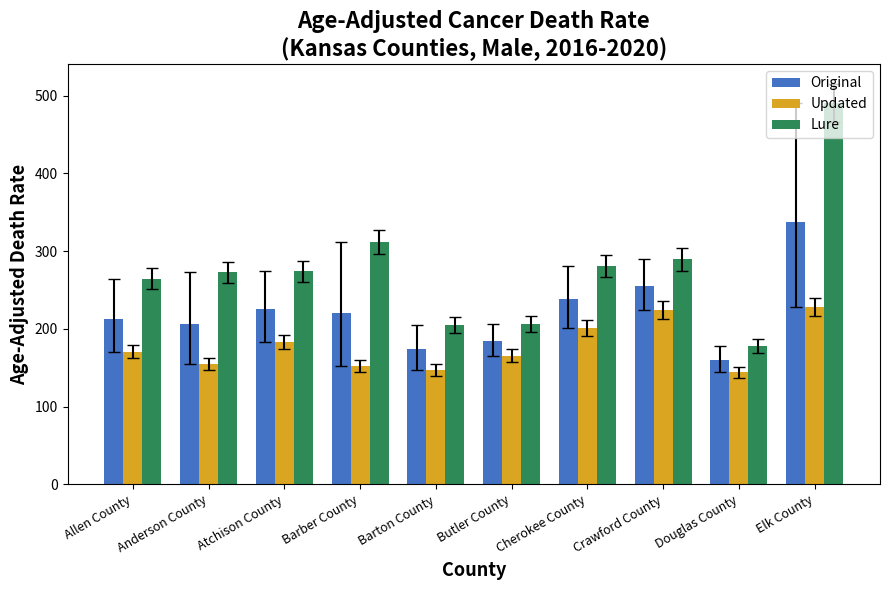

List the series in order of their peak value, lowest first.

Updated, Original, Lure